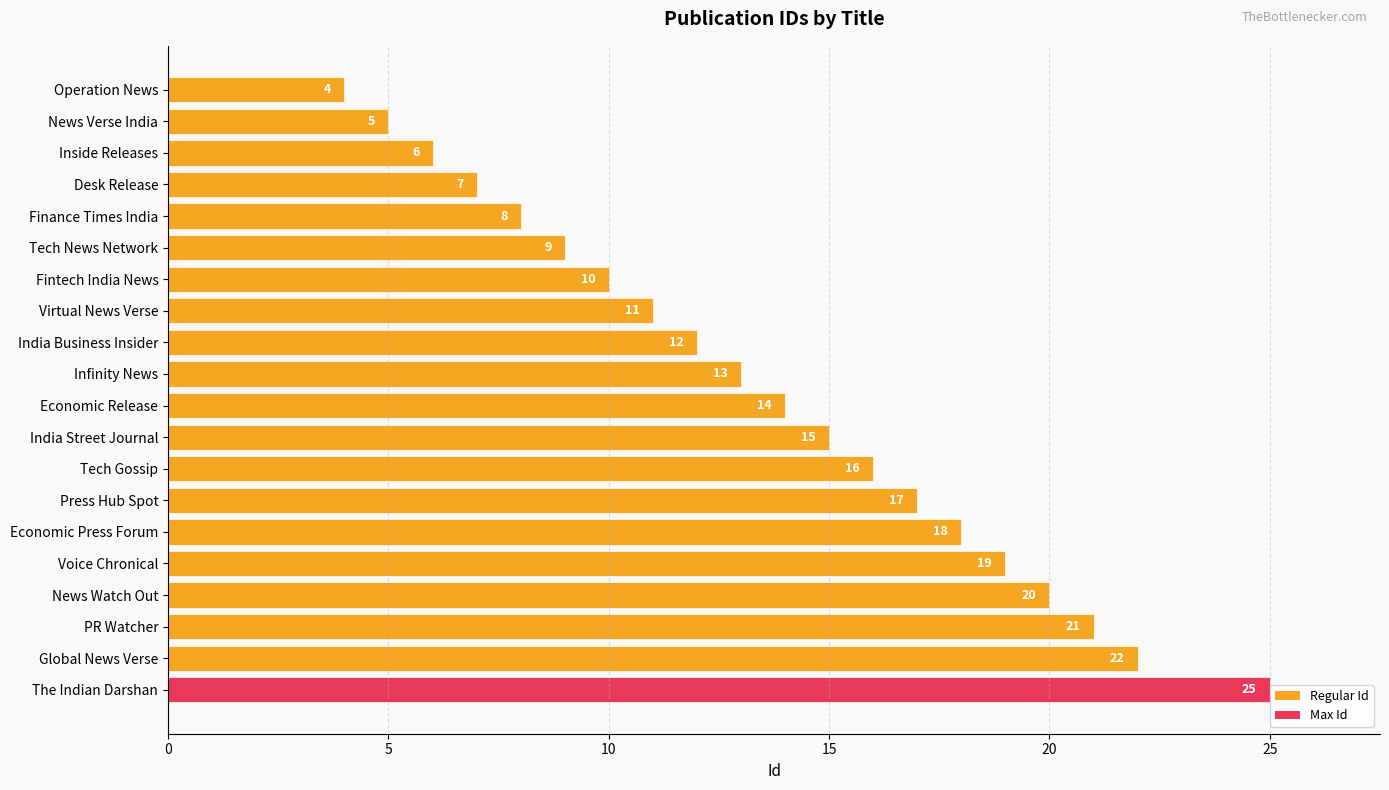

How many distinct data groups are displayed?

1